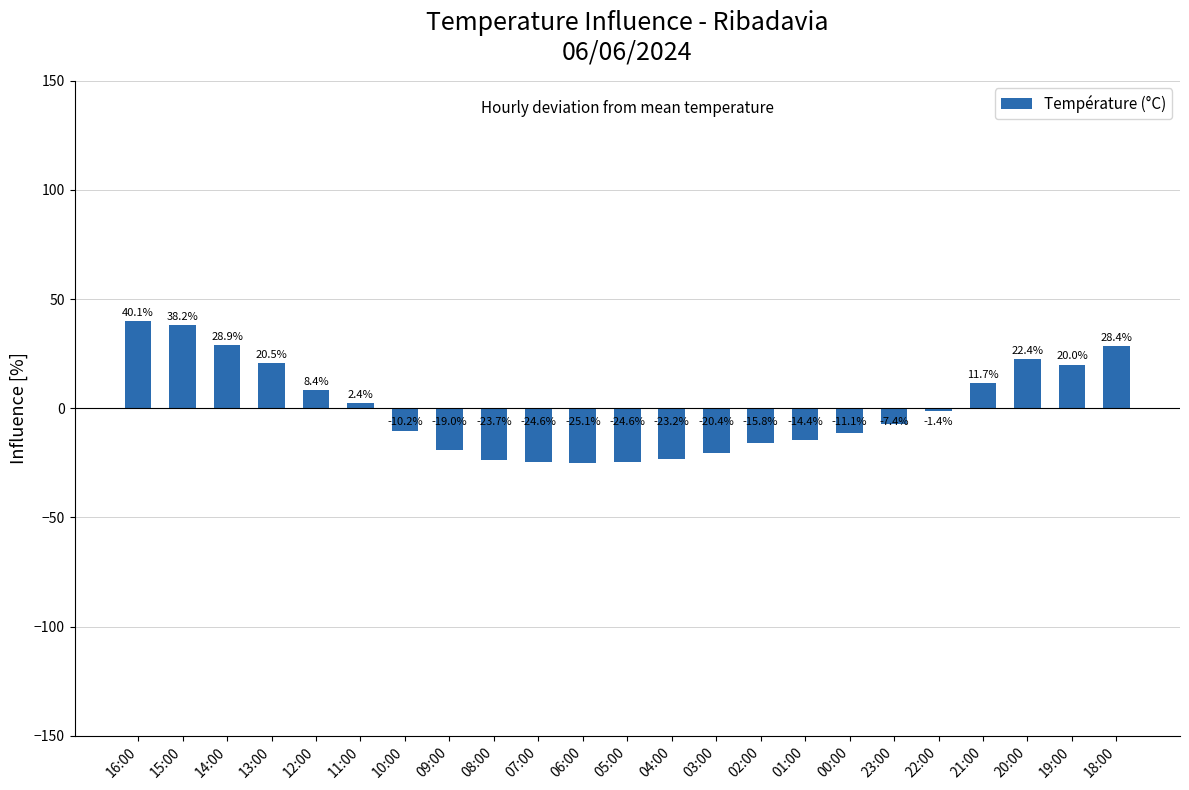

What is the minimum value shown in the chart?

-25.1